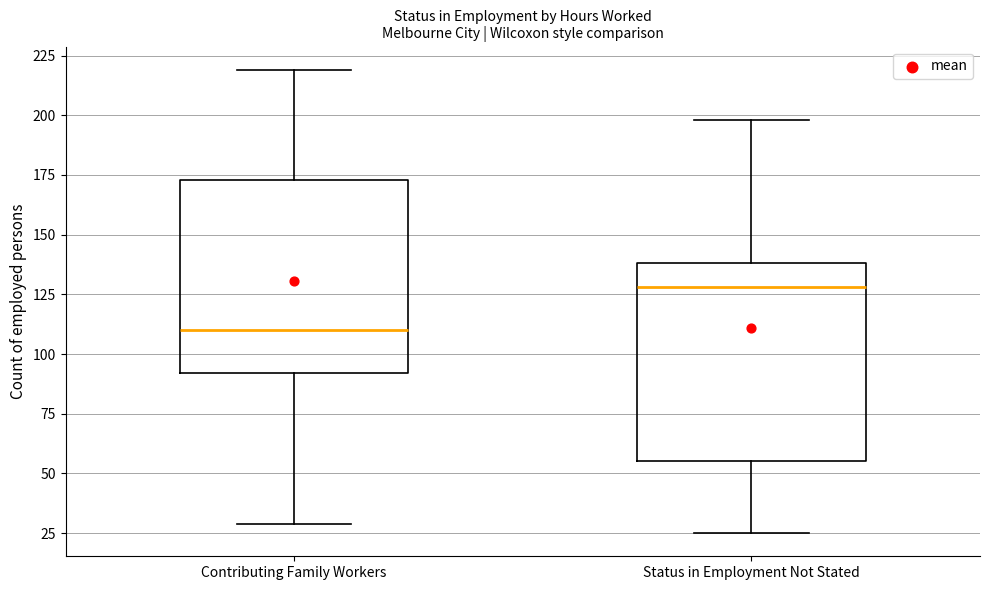

Reading left to right, transcribe this box plot: for each box, give where its median line is, the range the box spans, and where its two whiskers end, as read against the y-axis. The values are not printed on the chart, so give them approximately, as read against the axis.

Contributing Family Workers: median 110, box 90 to 175, whiskers 30 to 220
Status in Employment Not Stated: median 130, box 55 to 140, whiskers 25 to 200